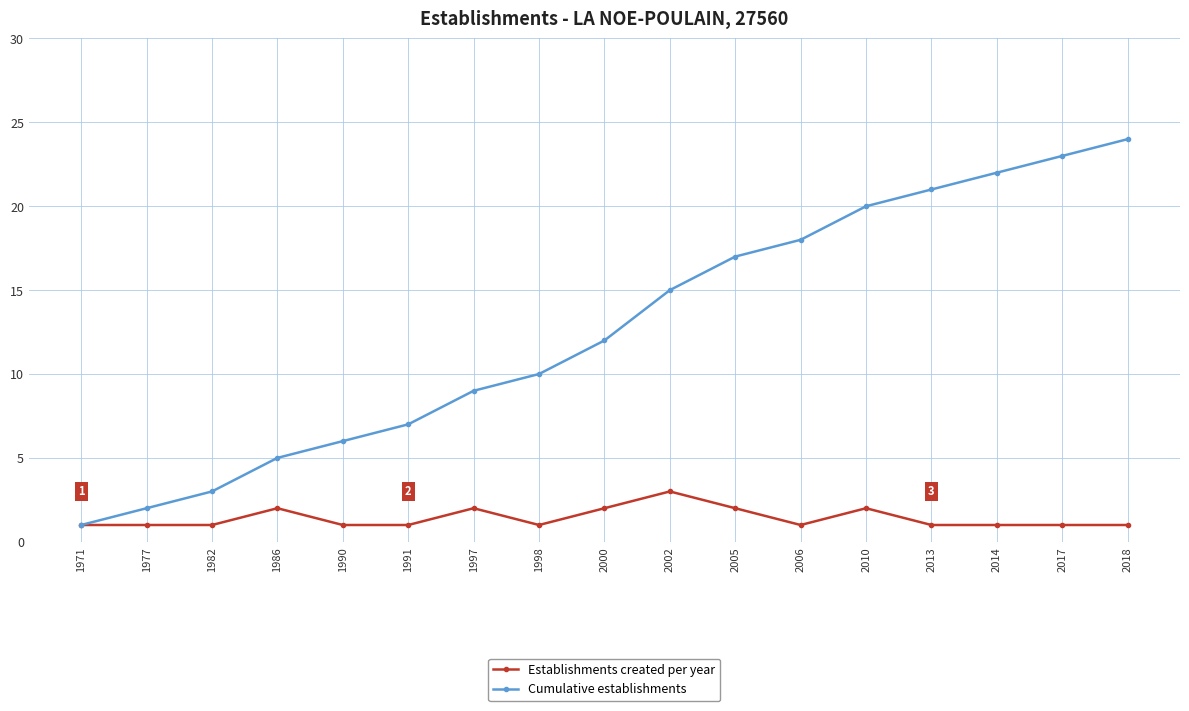

Reading left to right, transcribe all the data shown in this chart.

Establishments created per year: 1971=1	1977=1	1982=1	1986=2	1990=1	1991=1	1997=2	1998=1	2000=2	2002=3	2005=2	2006=1	2010=2	2013=1	2014=1	2017=1	2018=1
Cumulative establishments: 1971=1	1977=2	1982=3	1986=5	1990=6	1991=7	1997=9	1998=10	2000=12	2002=15	2005=17	2006=18	2010=20	2013=21	2014=22	2017=23	2018=24